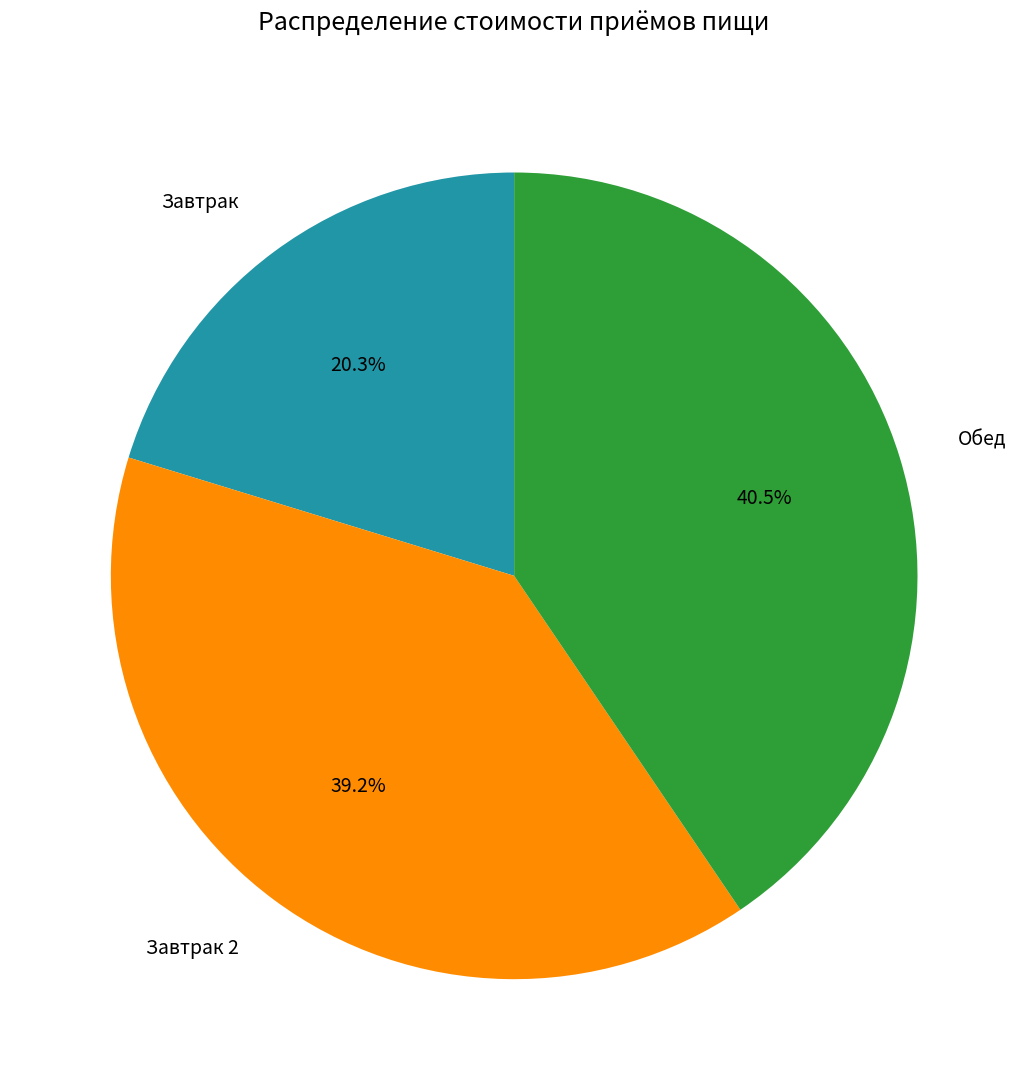

To the nearest percent, what is the average slice percentage?

33%